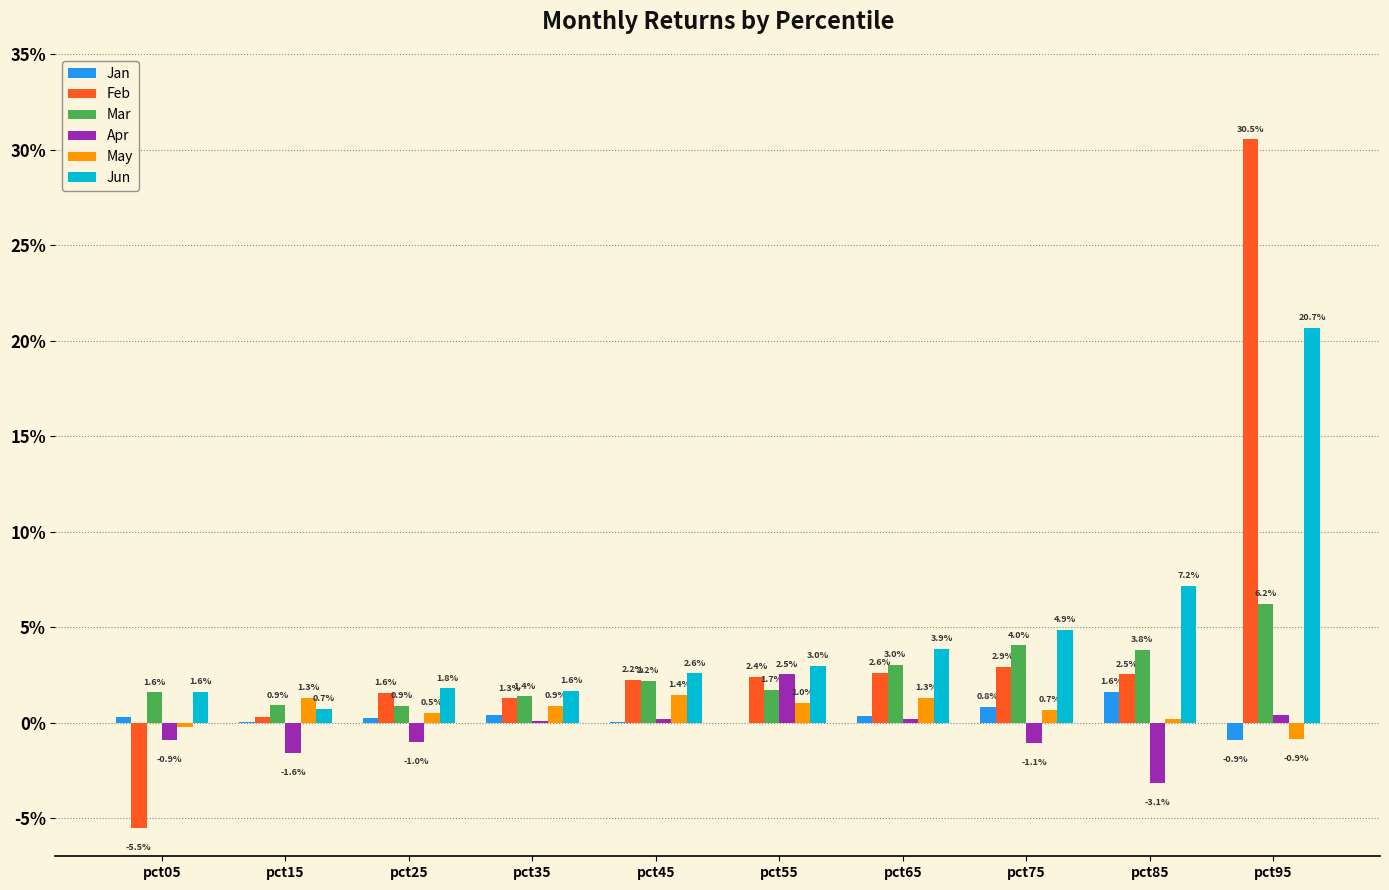

Reading right to left, transcribe all the data shown in this chart.

Jan: -0.0	0.0	0.0	0.0	-0.0	0.0	0.0	0.0	0.0	0.0
Feb: 0.3	0.0	0.0	0.0	0.0	0.0	0.0	0.0	0.0	-0.1
Mar: 0.1	0.0	0.0	0.0	0.0	0.0	0.0	0.0	0.0	0.0
Apr: 0.0	-0.0	-0.0	0.0	0.0	0.0	0.0	-0.0	-0.0	-0.0
May: -0.0	0.0	0.0	0.0	0.0	0.0	0.0	0.0	0.0	-0.0
Jun: 0.2	0.1	0.0	0.0	0.0	0.0	0.0	0.0	0.0	0.0